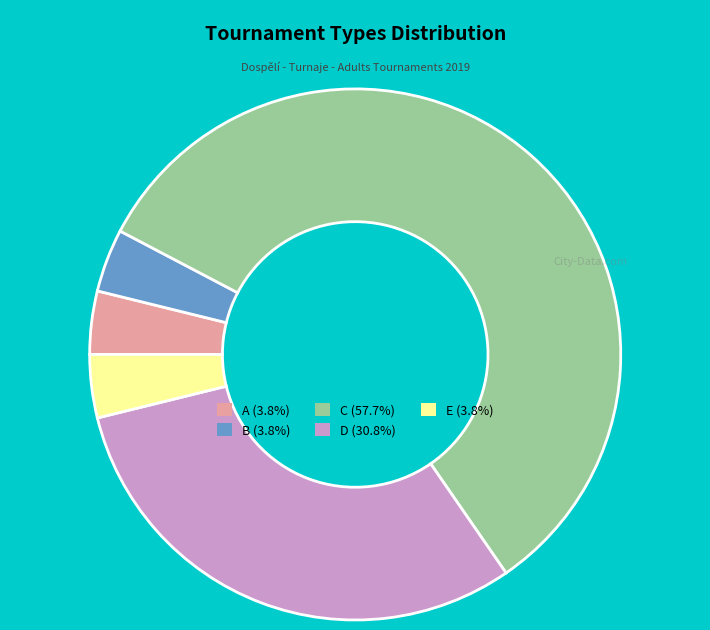

Which category has the biggest portion of the pie?

C